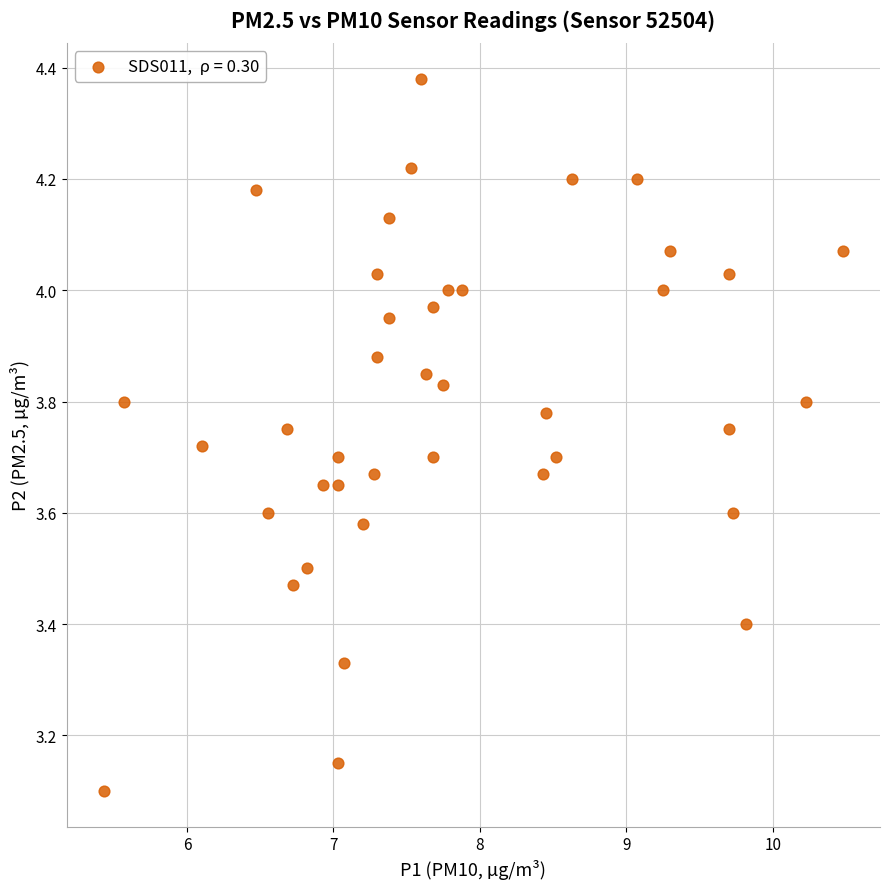

What is the range of Y values (max minus min)?

1.3